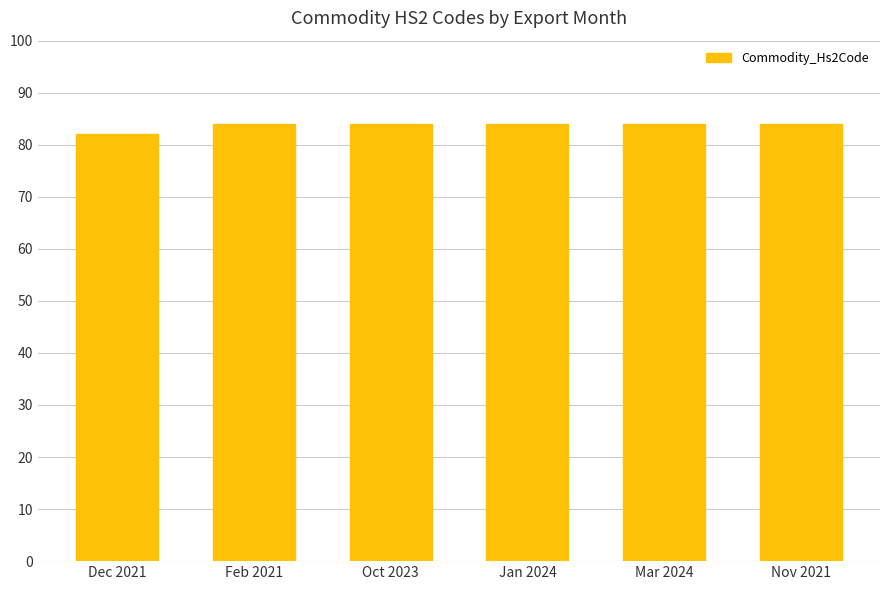

What is the average value?

84